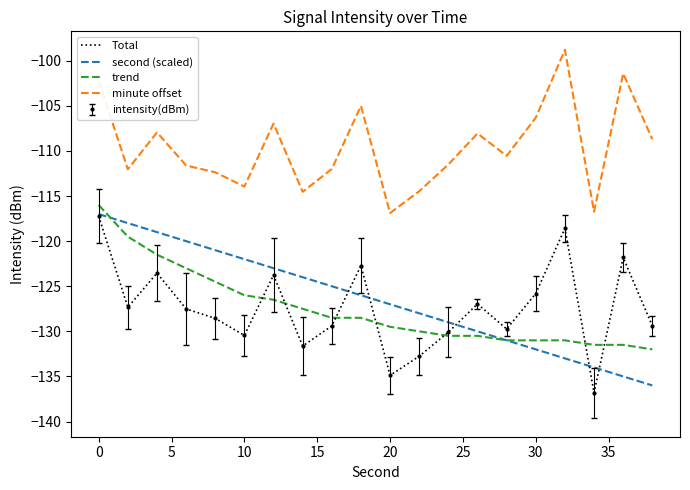

Which series has the widest spread of values?

Total